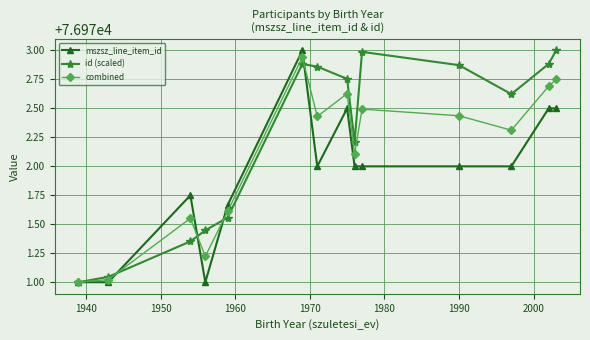

Rank the series by their average value, from lowest to highest.

mszsz_line_item_id, combined, id (scaled)